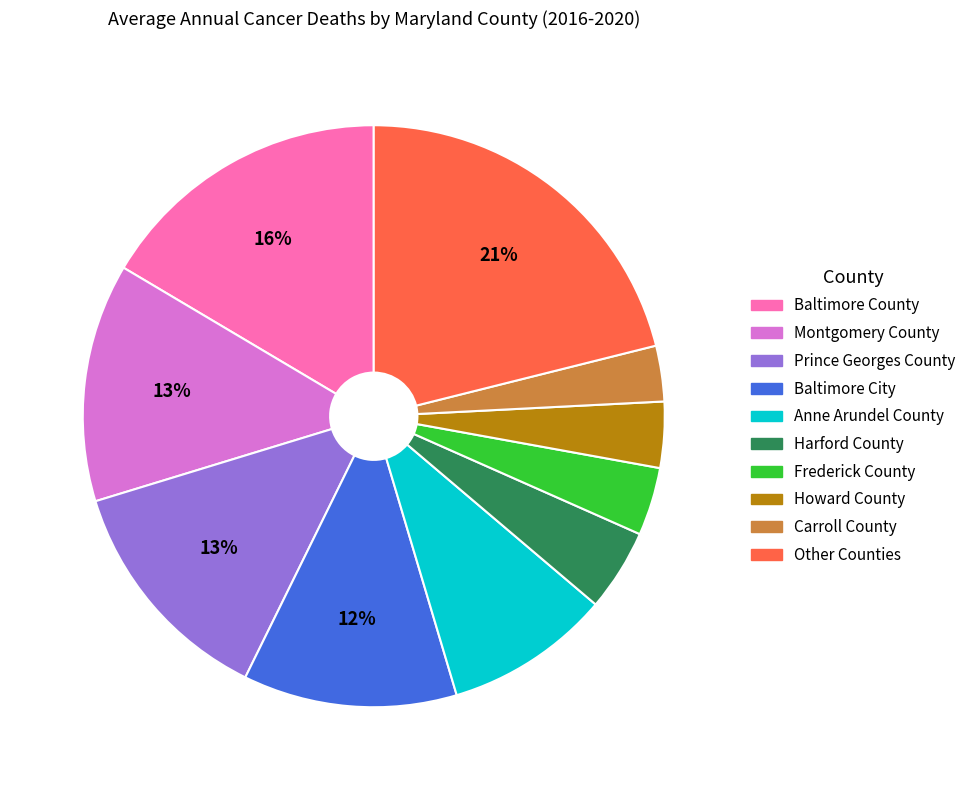

Is there a majority slice in this chart?

No